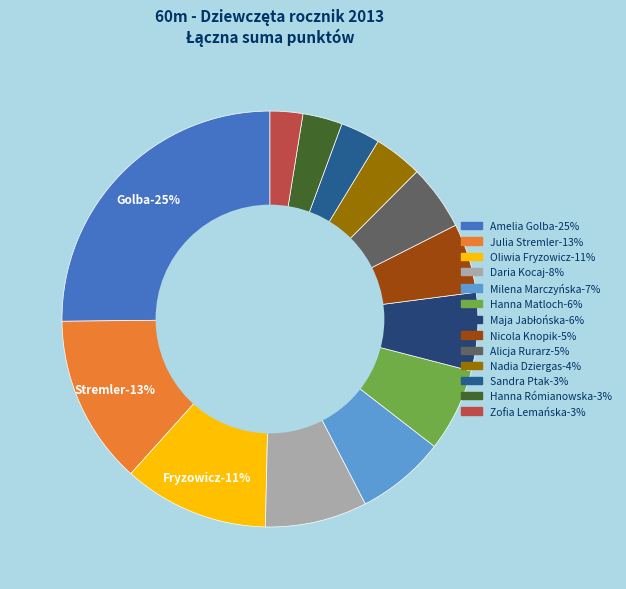

True or false: Hanna Rómianowska accounts for 15% of the total.

False